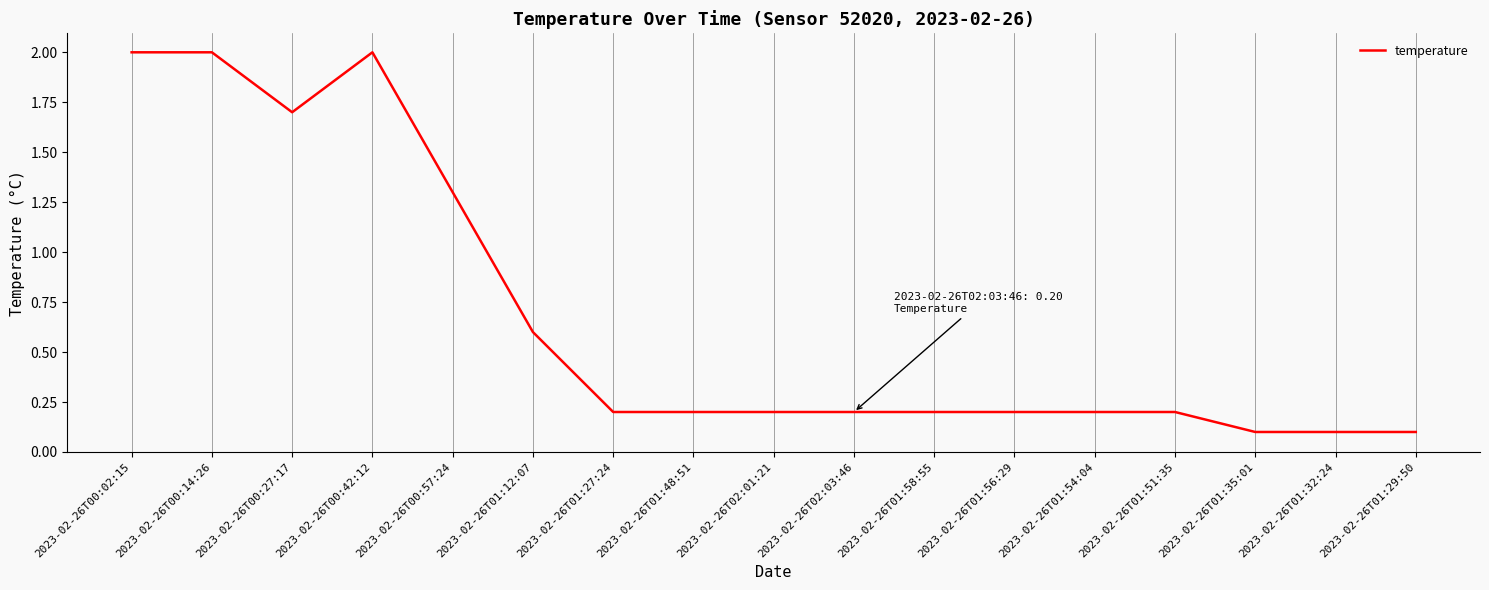

What is the difference between the values at 2023-02-26T00:57:24 and 2023-02-26T00:02:15?

0.7